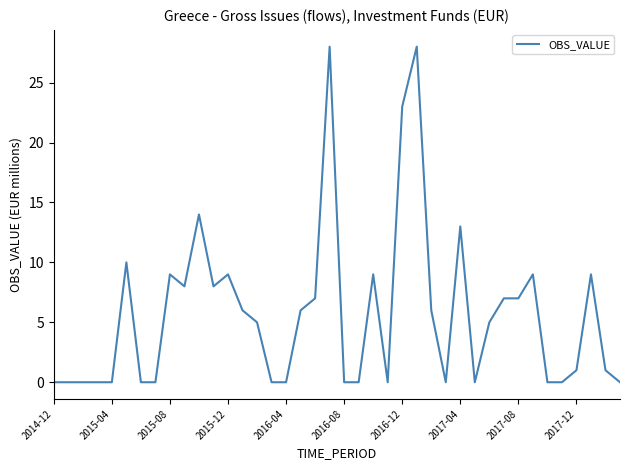

True or false: there are more than 2 points higher than both neighbors.

True